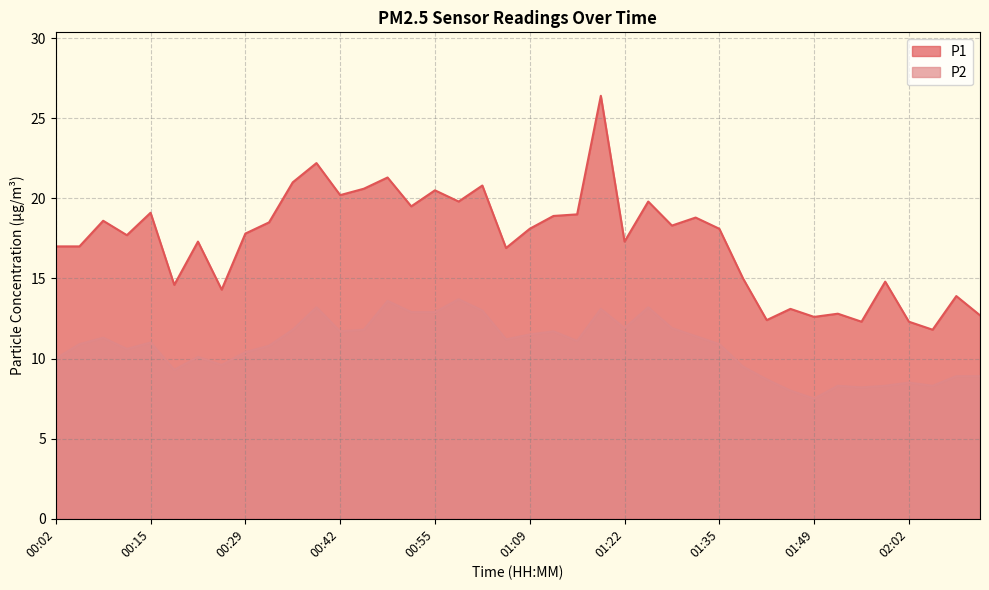

How many lines are shown in the chart?

2